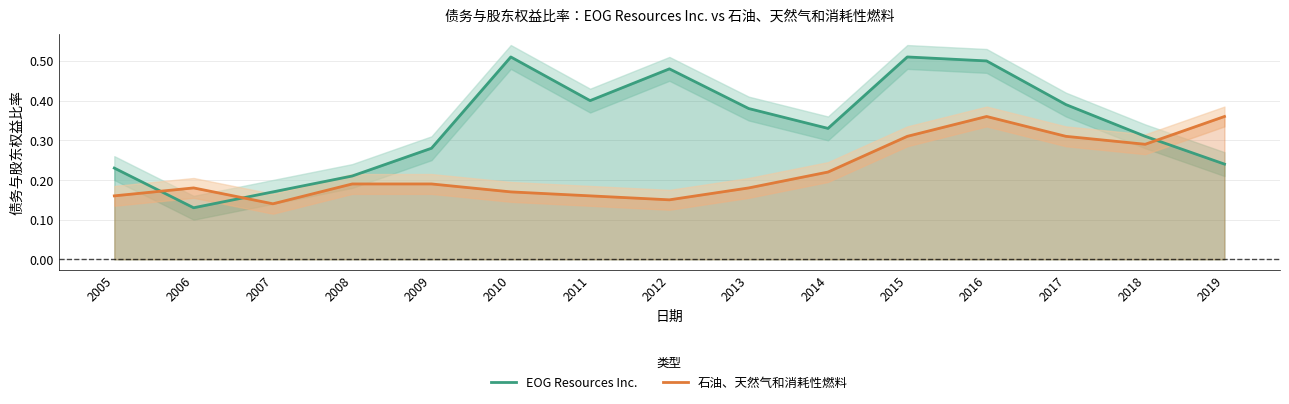

What is the difference between the maximum and minimum values in the EOG Resources Inc. series?

0.4